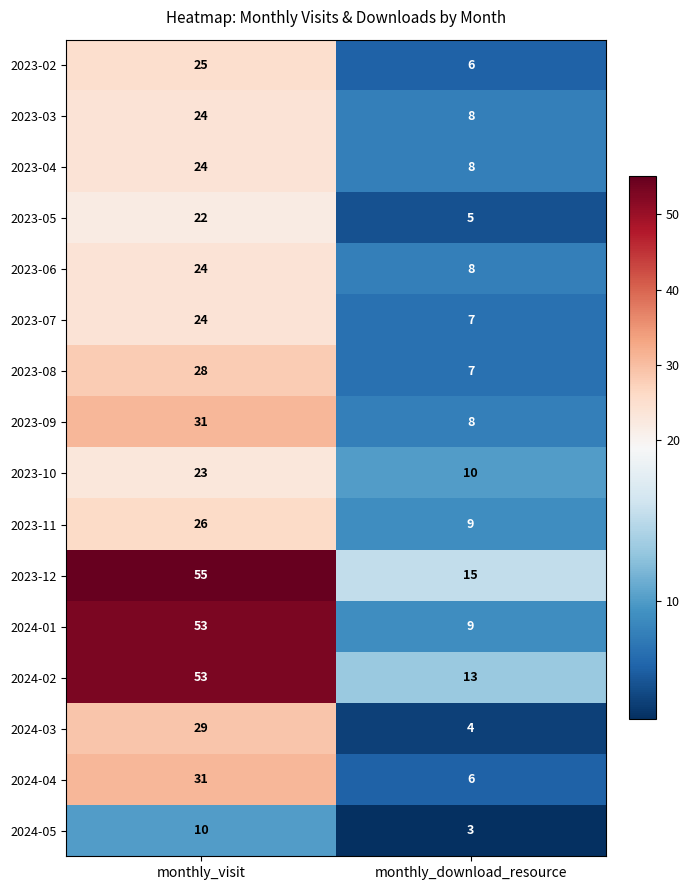

List the labels in order of 2024-01 value, largest first.

monthly_visit, monthly_download_resource